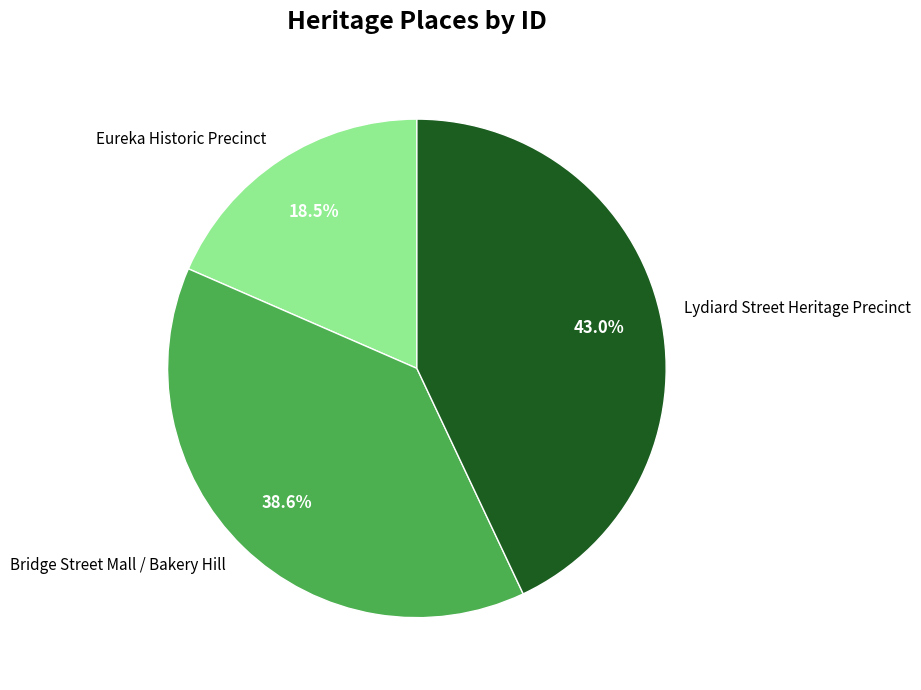

What is the smallest slice in the pie chart?

Eureka Historic Precinct